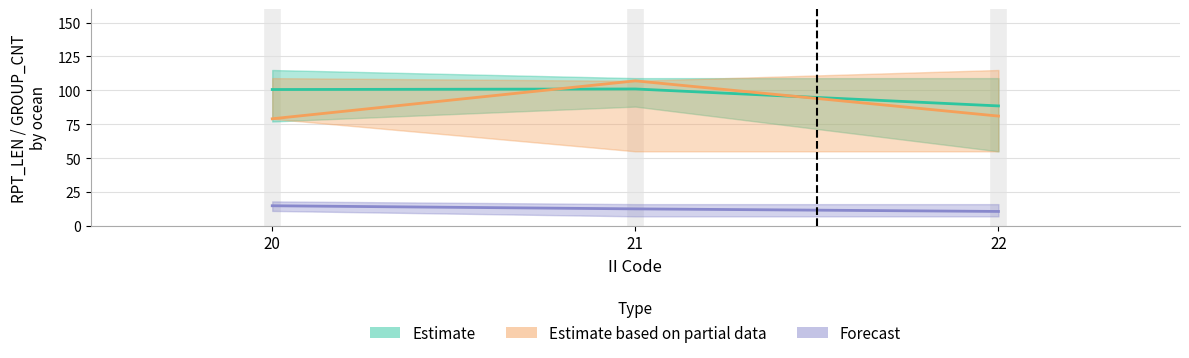

The Estimate based on partial data (PACIFIC RPT_LEN) series shows 139.9 at 20. True or false?

False